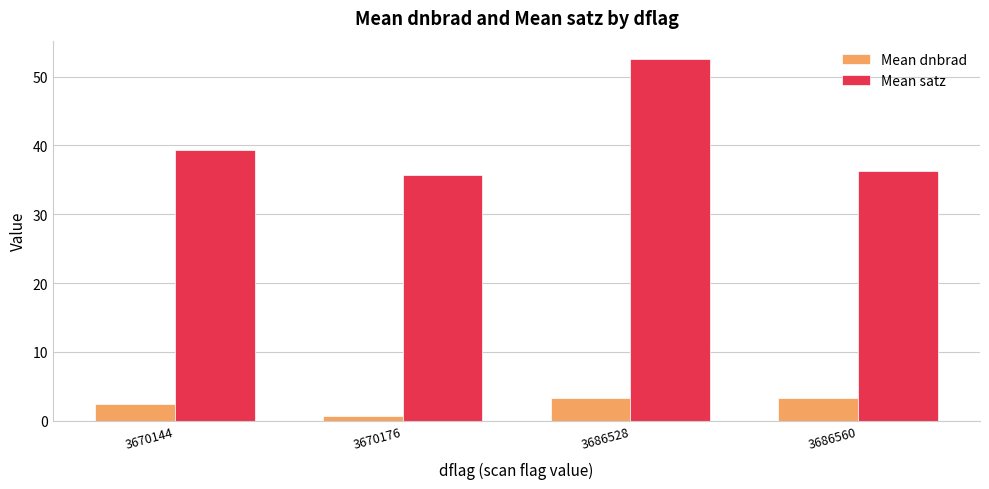

The value of Mean dnbrad at 3686528 is 1.2. True or false?

False